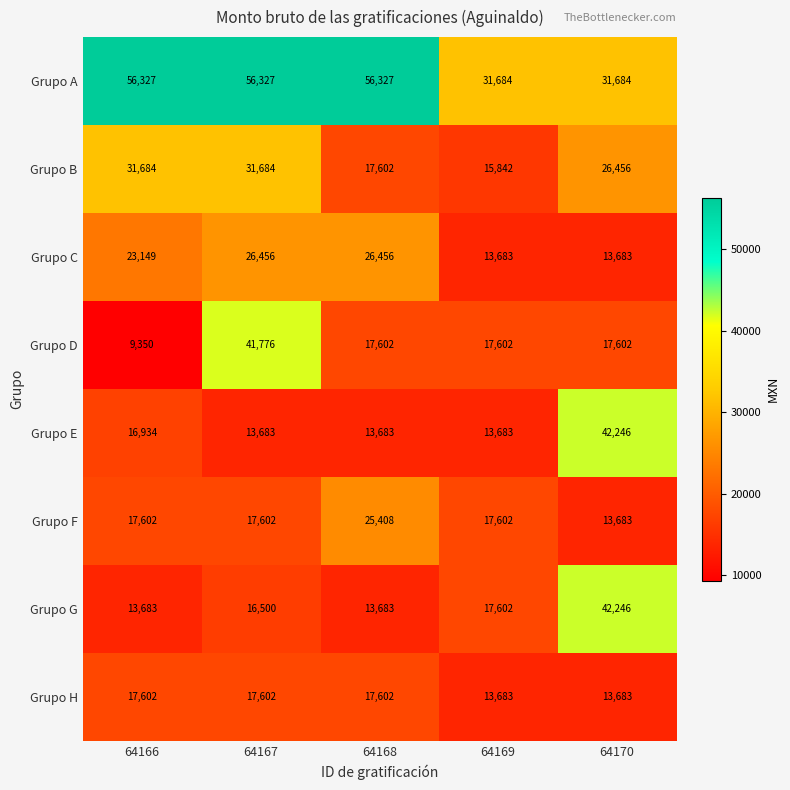

What is the total value across all series at 64170?

201283